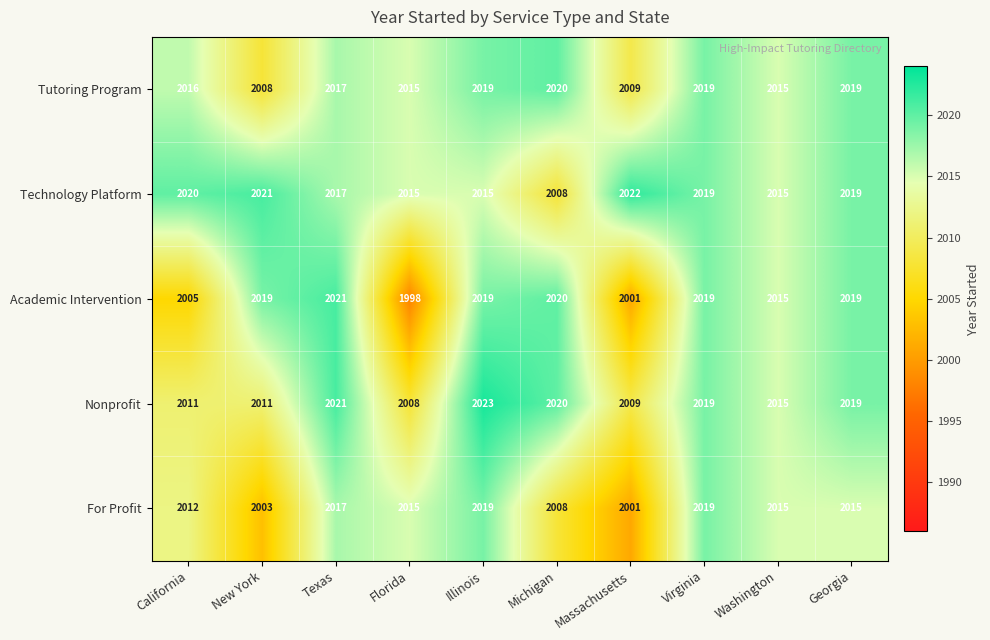

What is the smallest value displayed?

1998